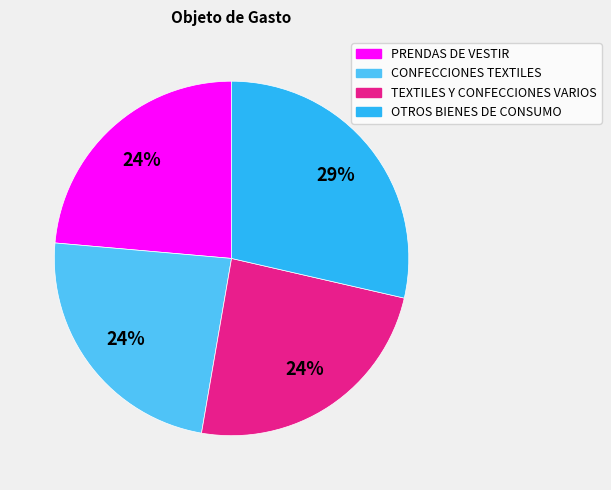

Is the sum of OTROS BIENES DE CONSUMO and PRENDAS DE VESTIR greater than half?

Yes